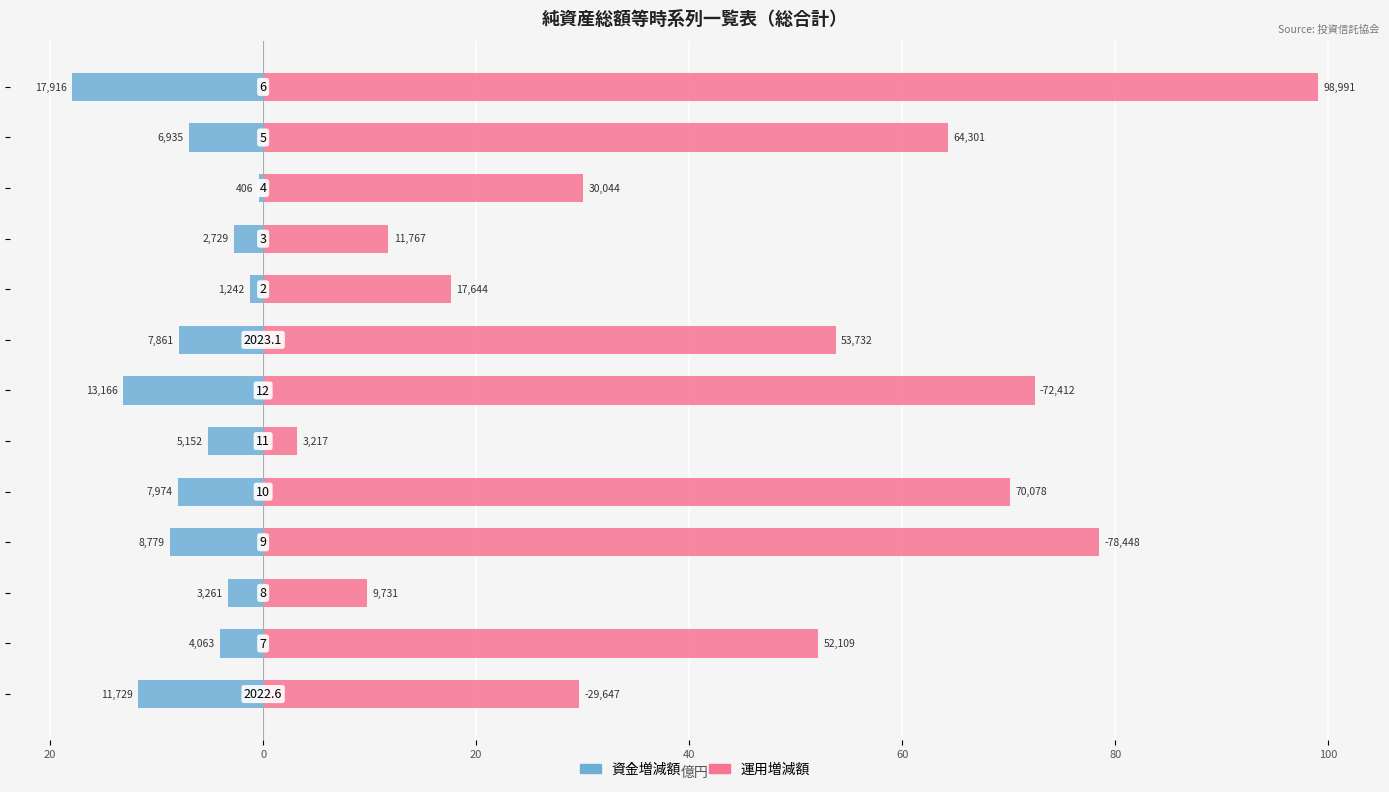

What is the average value of the 運用増減額 series?

45.5